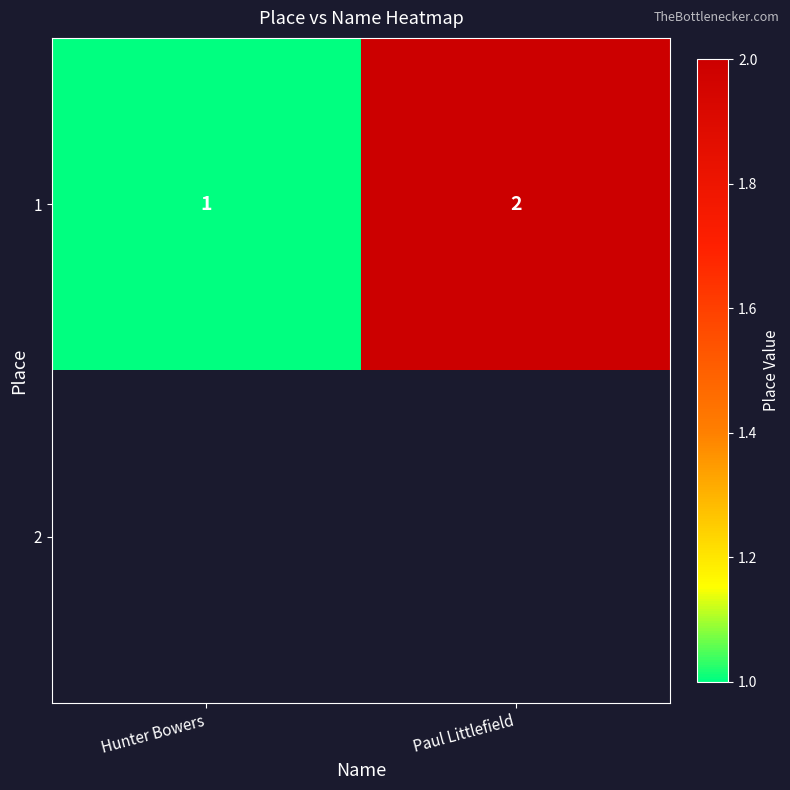

What is the sum of the 1 values at Hunter Bowers and Paul Littlefield?

3